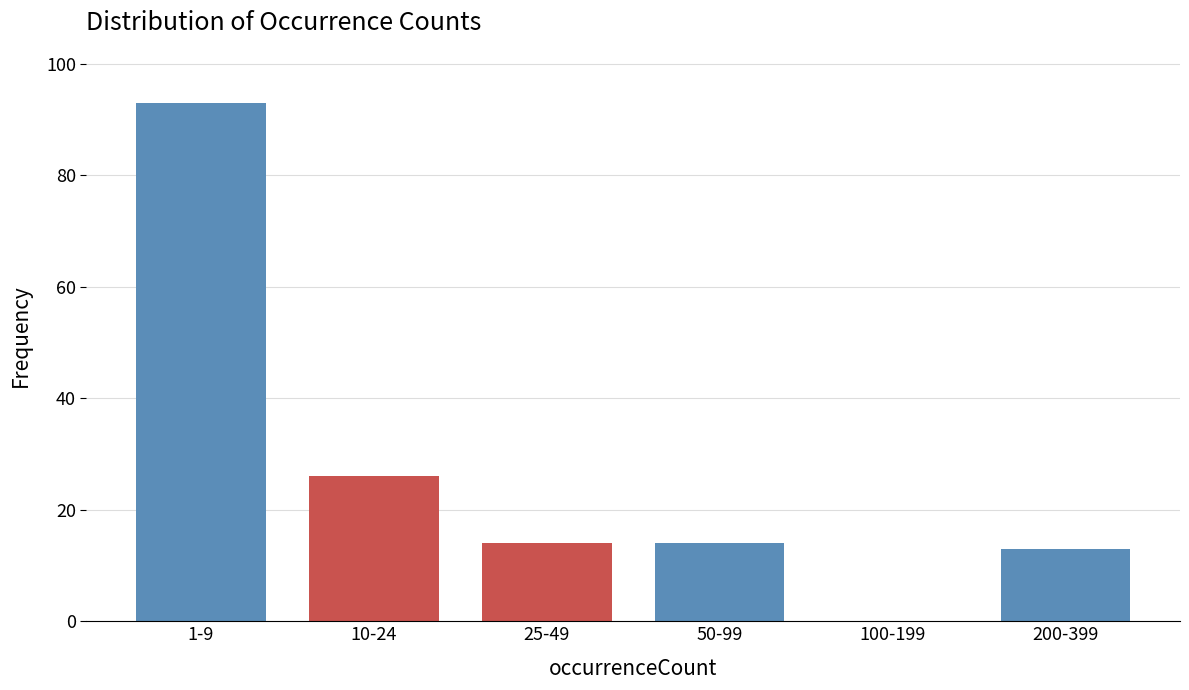

Reading left to right, transcribe all the data shown in this chart.

1-9=93	10-24=26	25-49=14	50-99=14	100-199=0	200-399=13